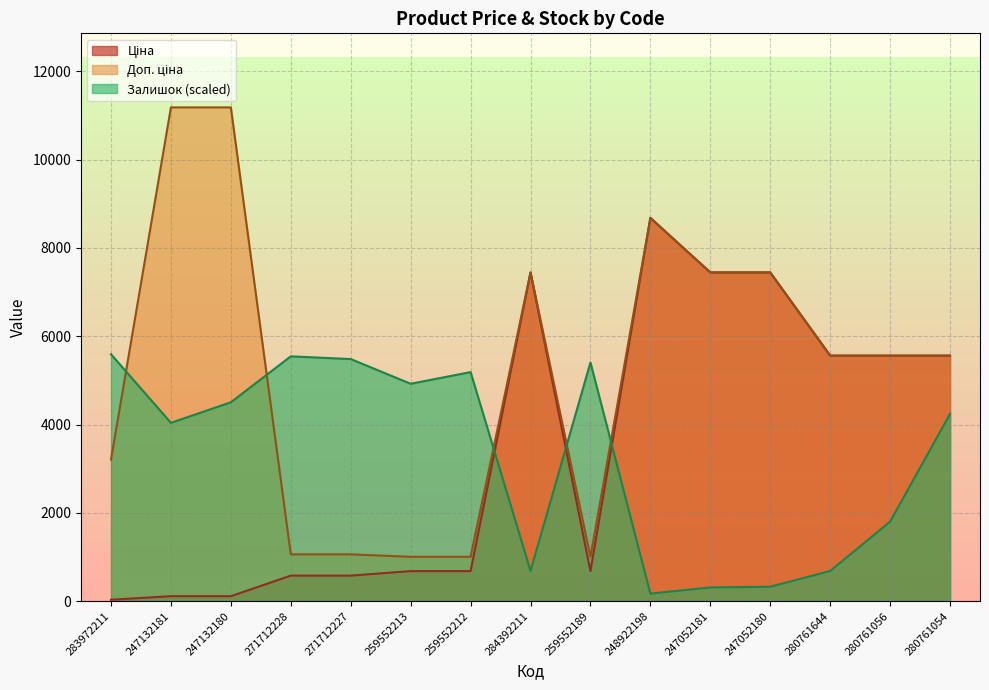

What position from the left is 247052180?

12